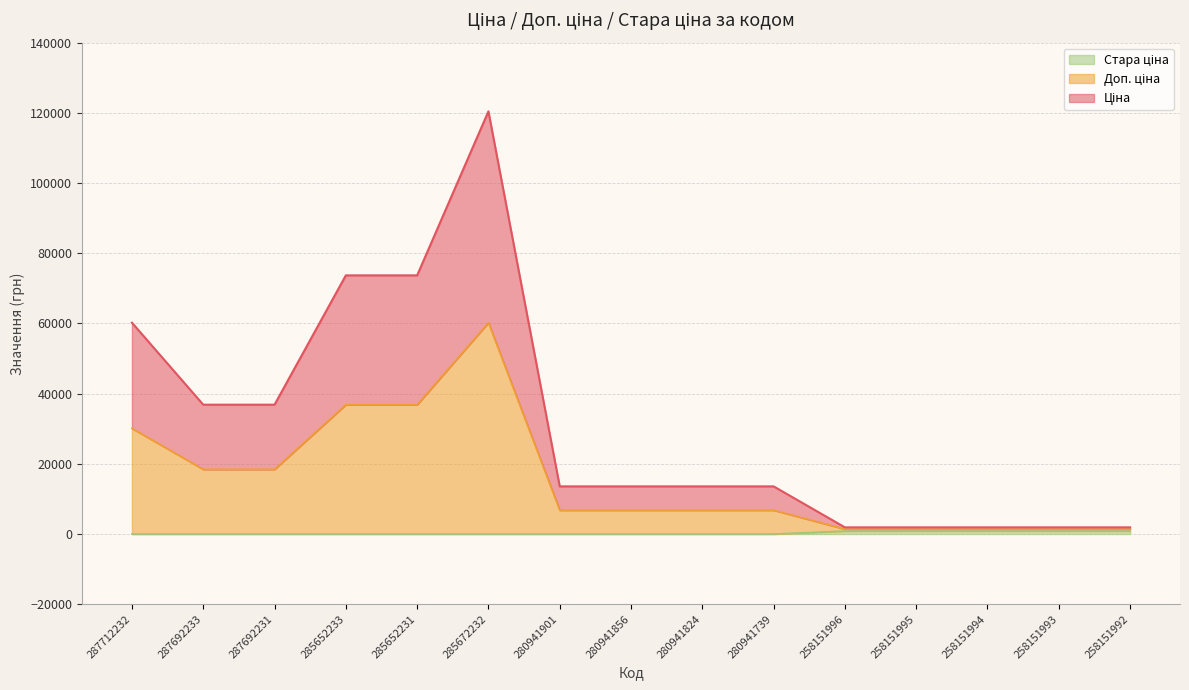

Which series has the largest total across all categories?

Ціна